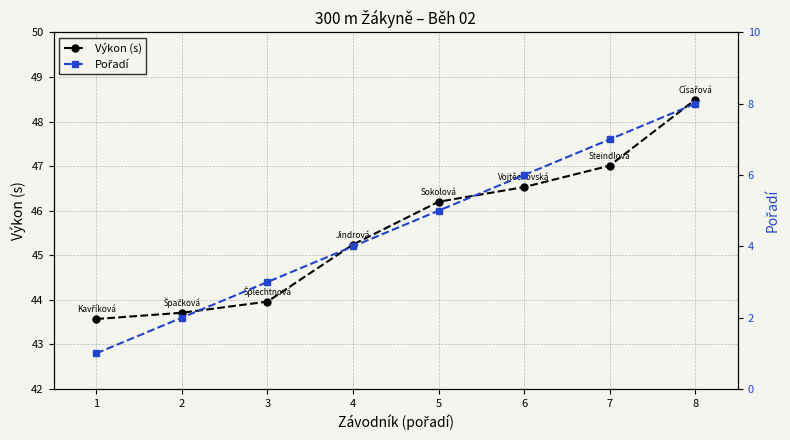

At which category does the chart reach its peak across all series?

8